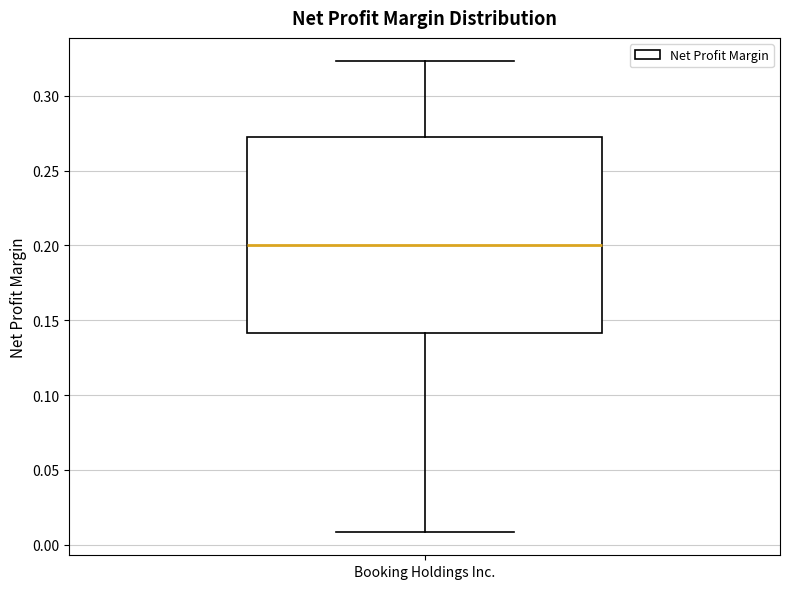

Where does the lower whisker of the box for Booking Holdings Inc. end on the y-axis? The values are not printed on the chart, so give them approximately, as read against the axis.

0.010